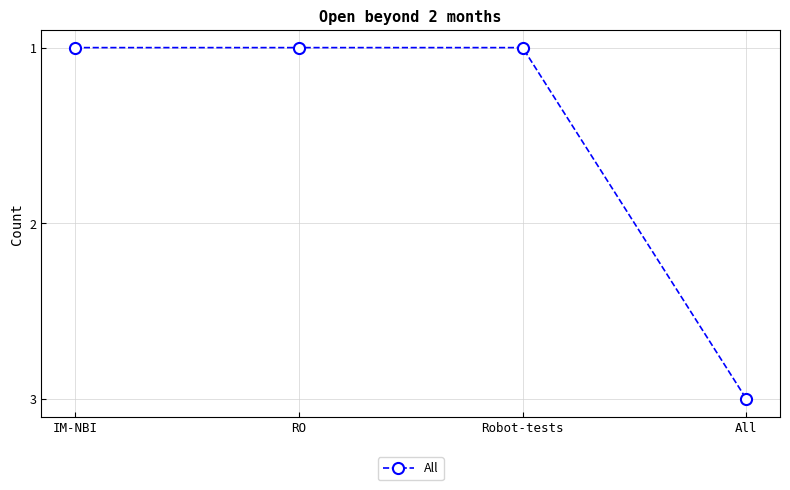

Does the chart display data point markers on the line(s)?

Yes